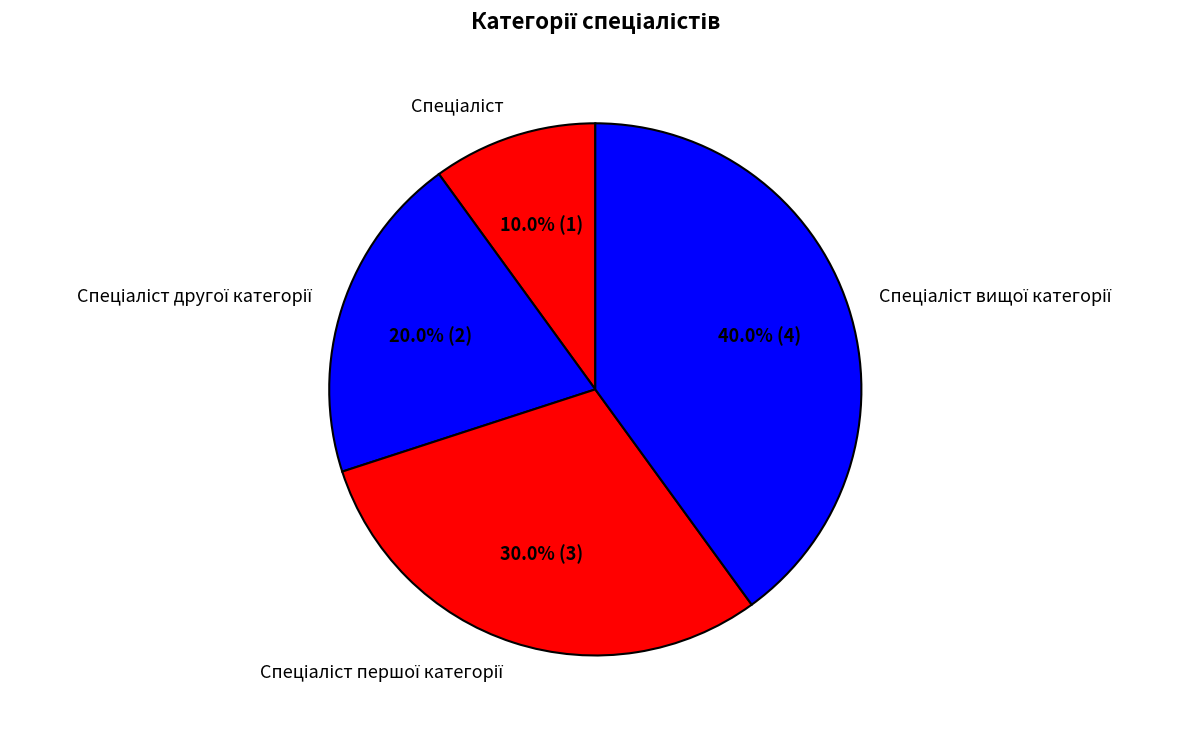

Is there a majority slice in this chart?

No